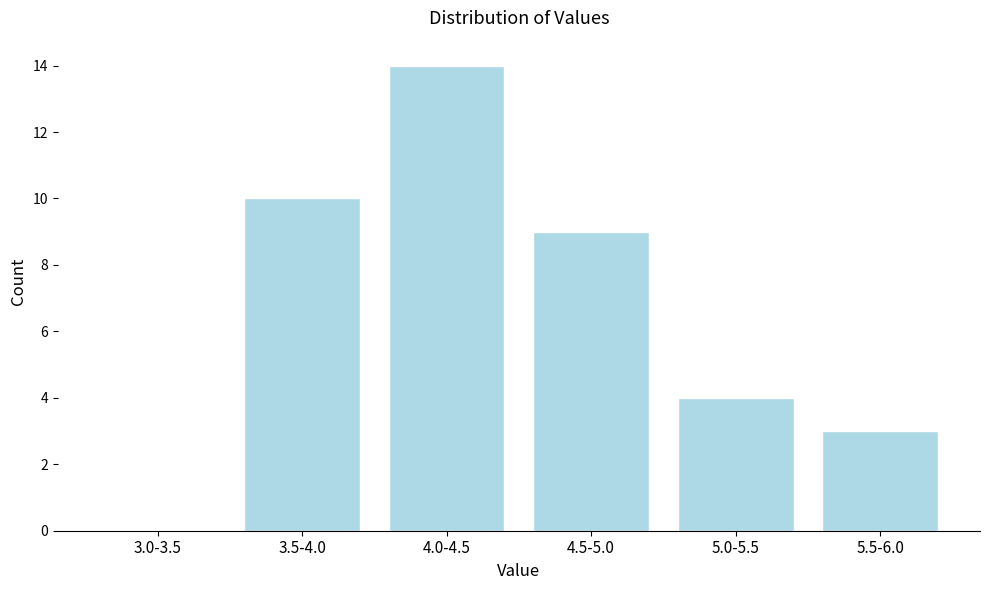

Reading right to left, transcribe all the data shown in this chart.

5.5-6.0=3	5.0-5.5=4	4.5-5.0=9	4.0-4.5=14	3.5-4.0=10	3.0-3.5=0